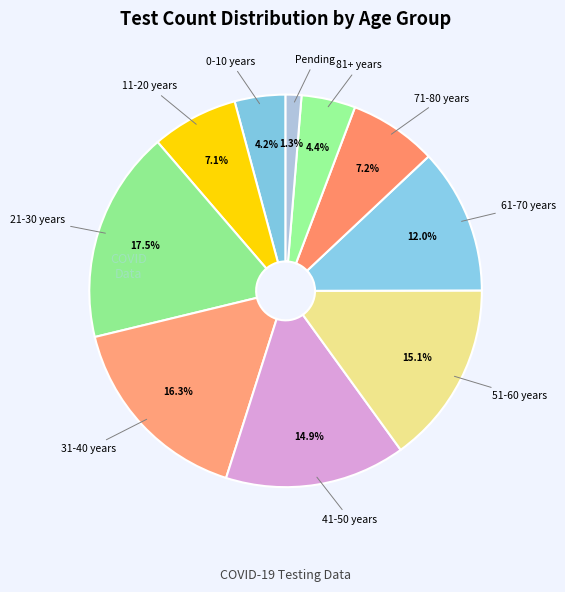

Which category has the biggest portion of the pie?

21-30 years